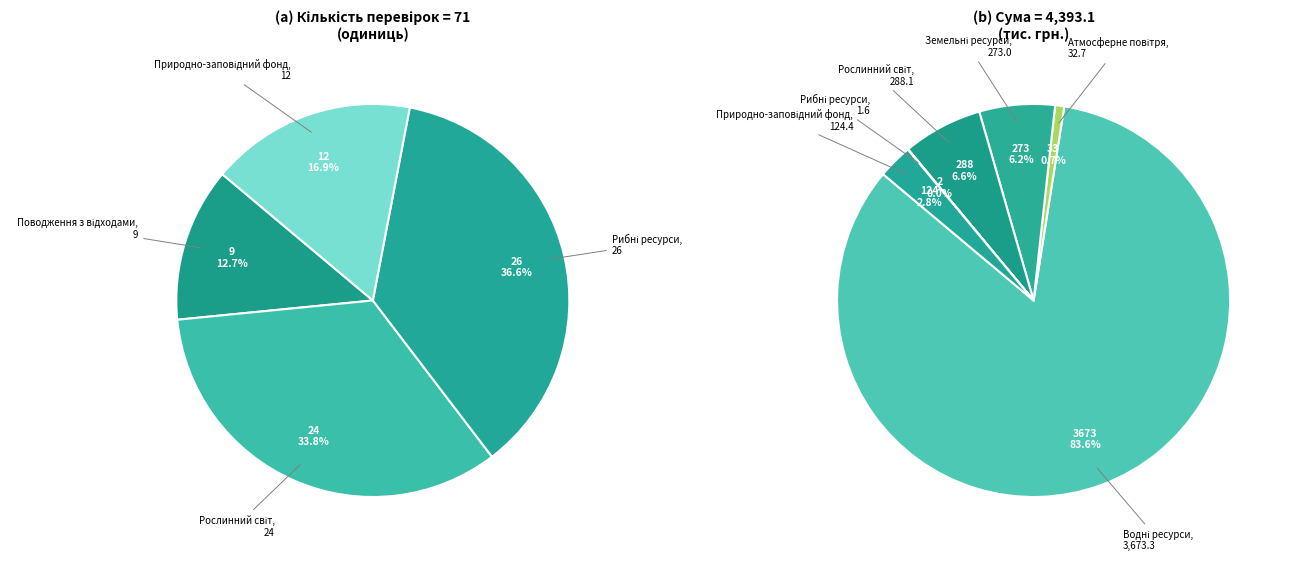

To the nearest percent, what is the difference between the largest and smallest slice percentages?

84%